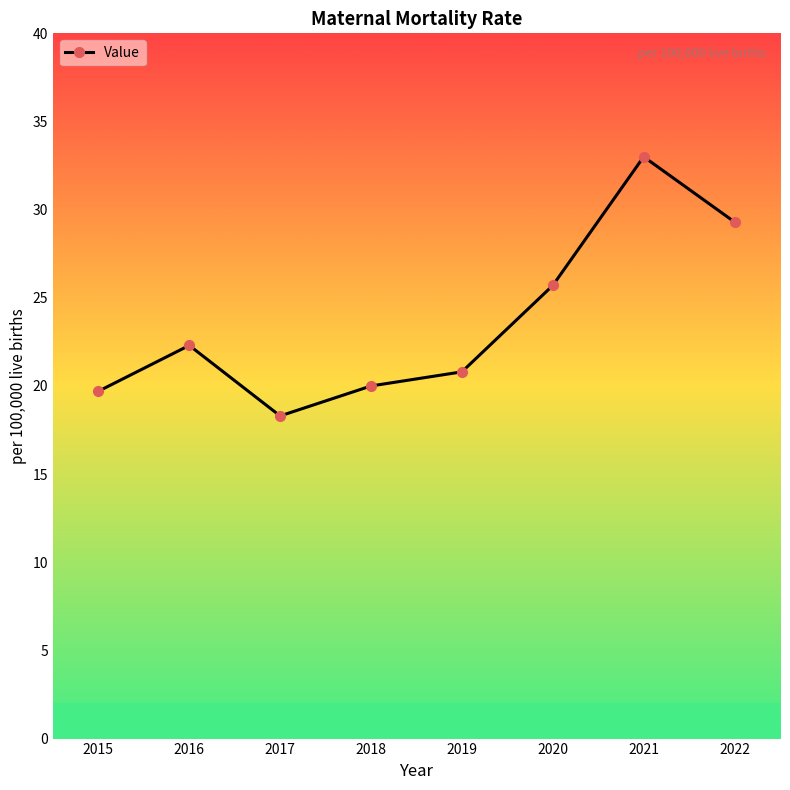

How many lines are shown in the chart?

1